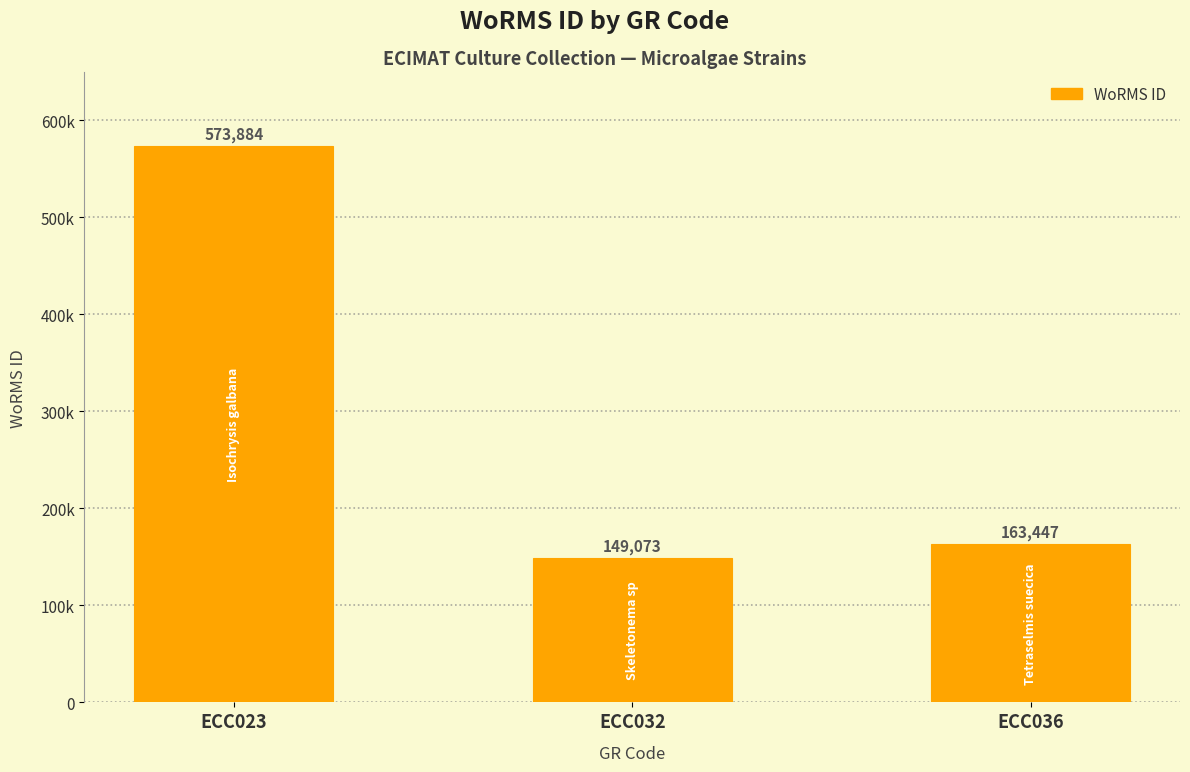

Are the bars horizontal?

No